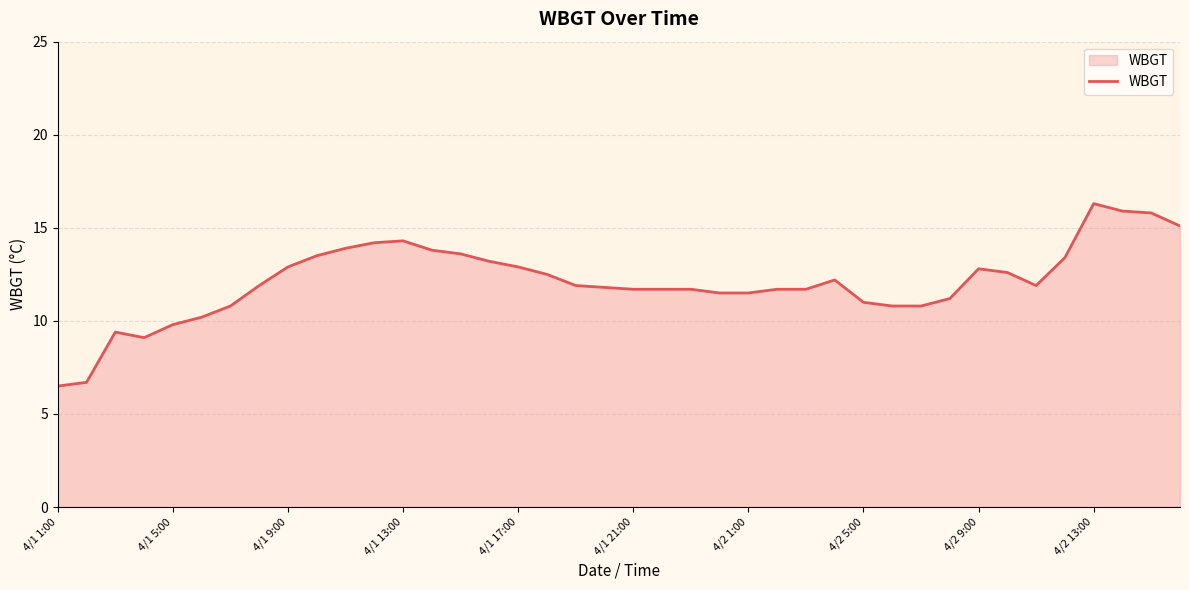

What is the greatest value displayed?

16.3